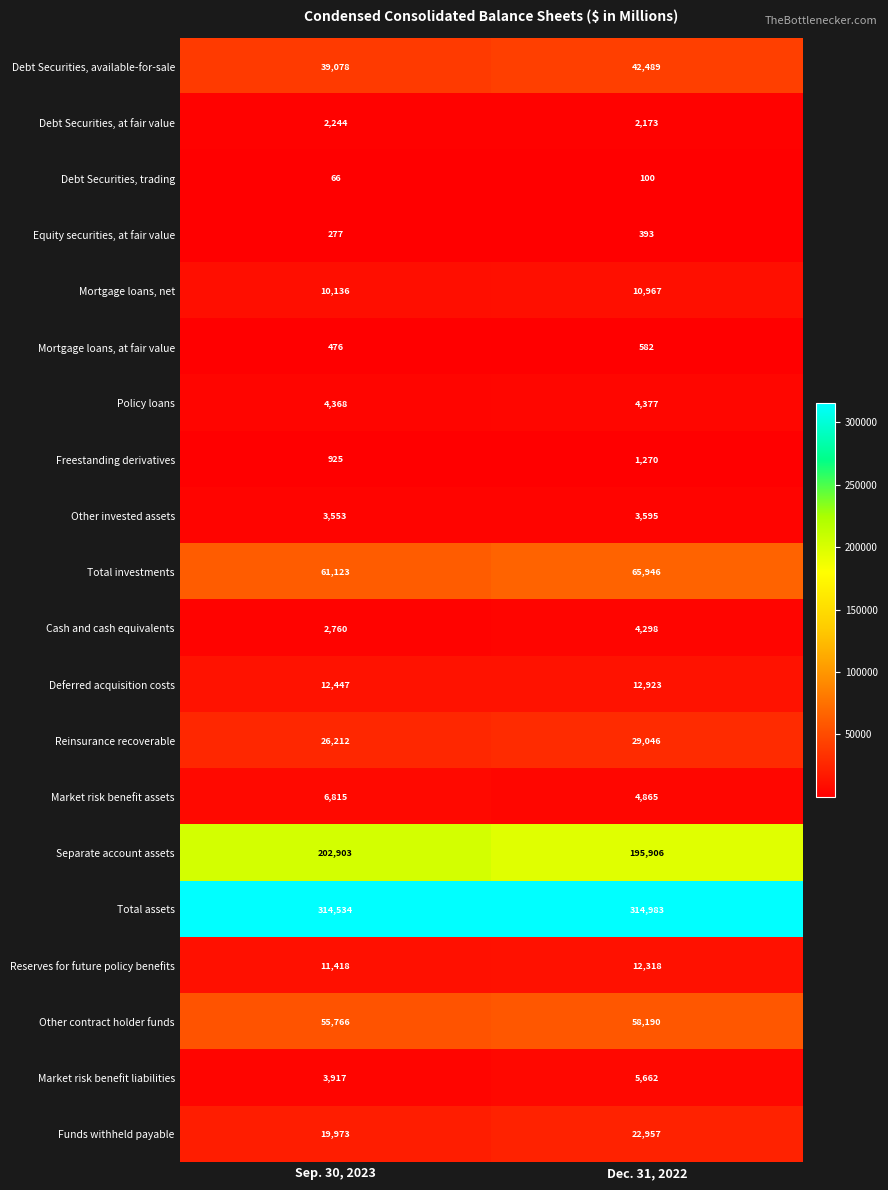

What is the total value across all series at Dec. 31, 2022?

793040